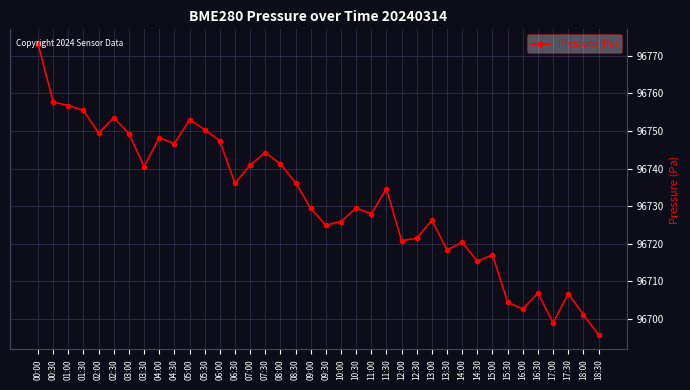

At which category does the chart reach its peak across all series?

00:00